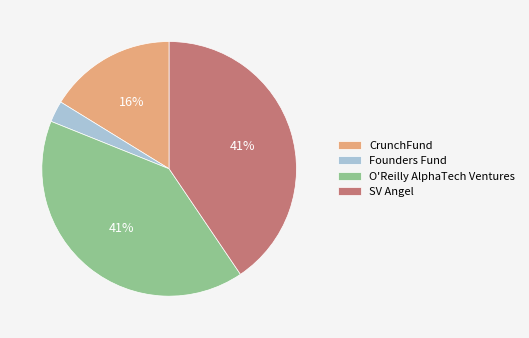

Which category has the smallest portion of the pie?

Founders Fund